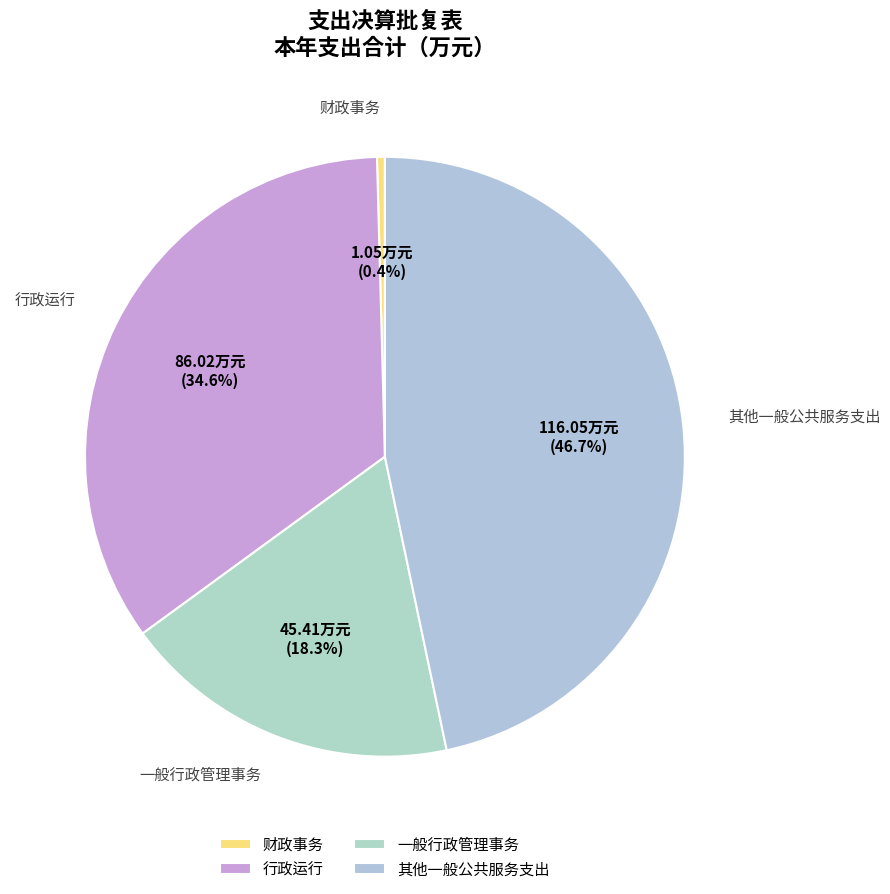

Count the number of slices in the pie.

4